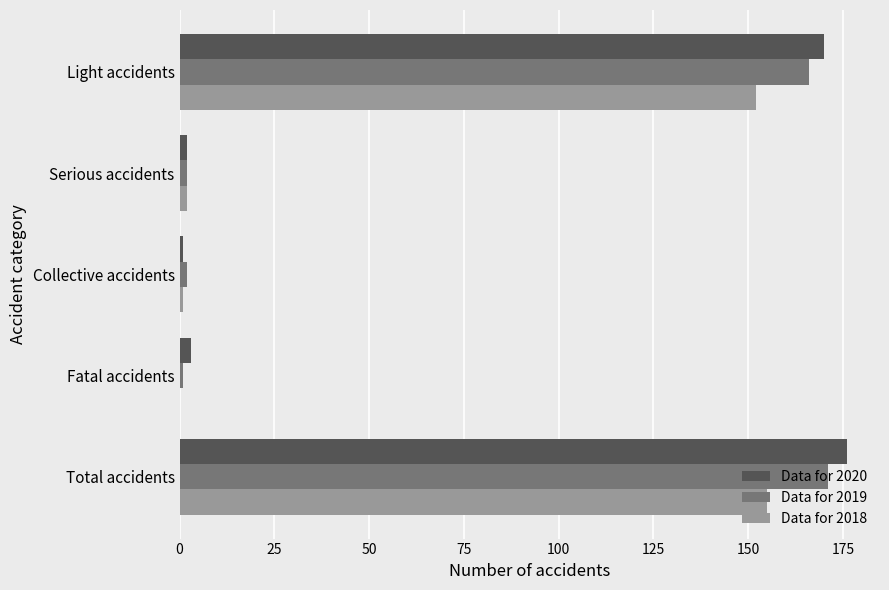

Is the value of Data for 2018 at Serious accidents greater than the value of Data for 2019 at Light accidents?

No